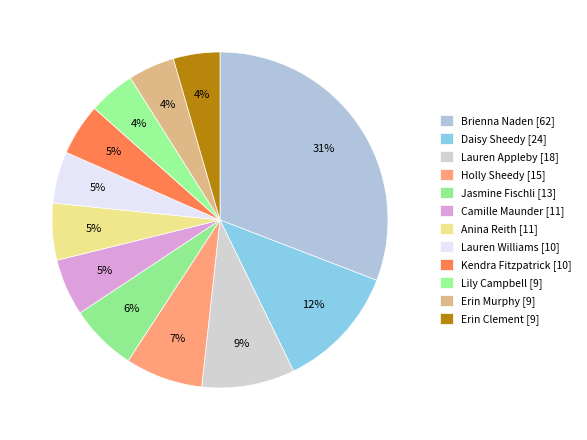

Which slice is the smallest?

Lily Campbell